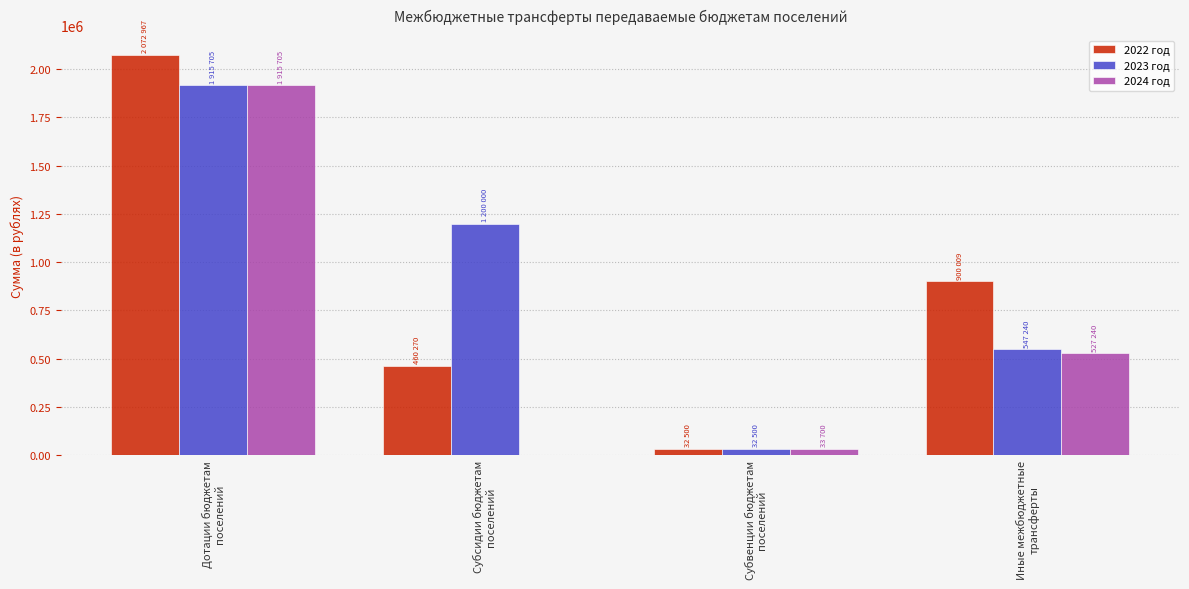

What is the maximum value for 2023 год?

1915705.0